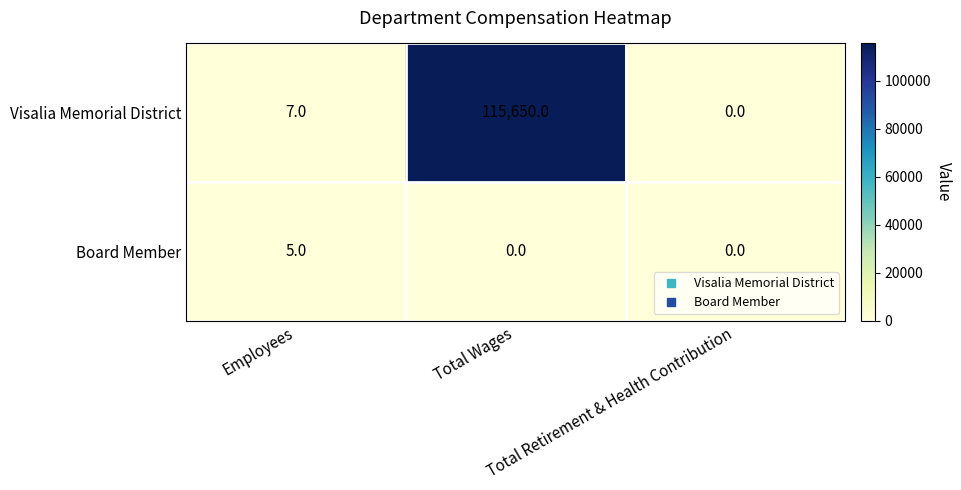

Rank the series at Total Wages from highest to lowest value.

Visalia Memorial District, Board Member